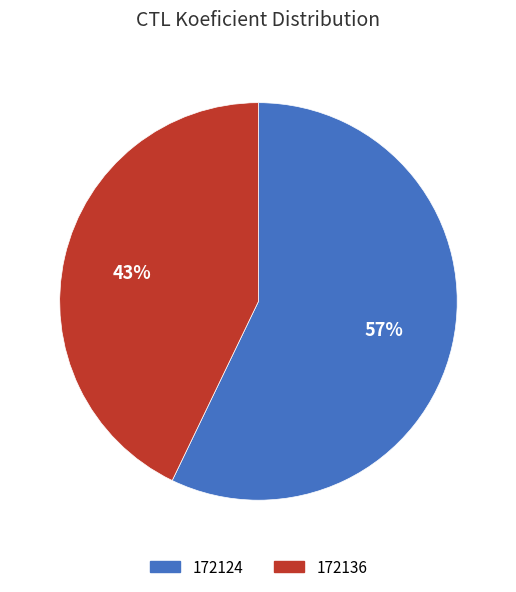

What is the largest slice in the pie chart?

172124